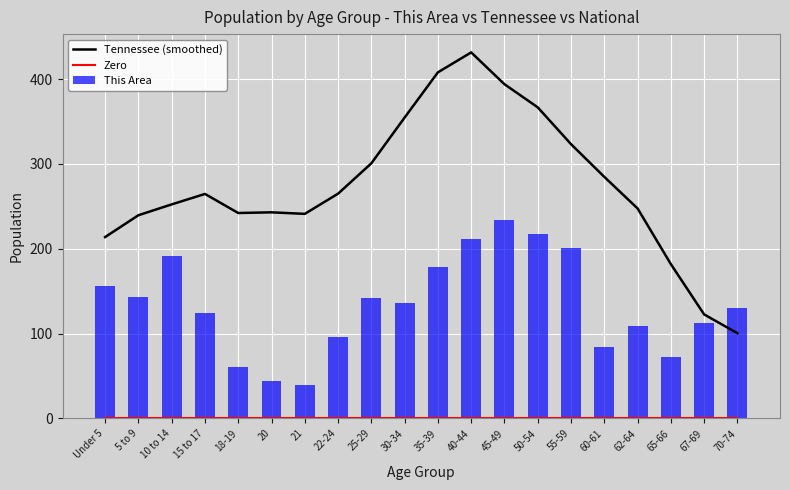

Which series changed the most between 22-24 and 35-39?

Tennessee (smoothed)